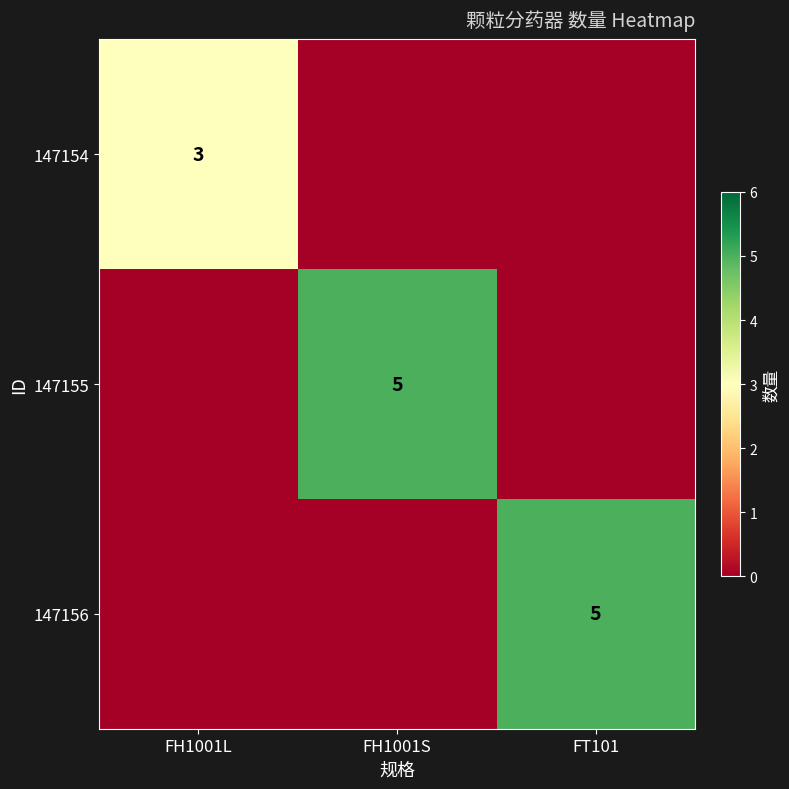

The 147154 series shows 3 at FH1001L. True or false?

True